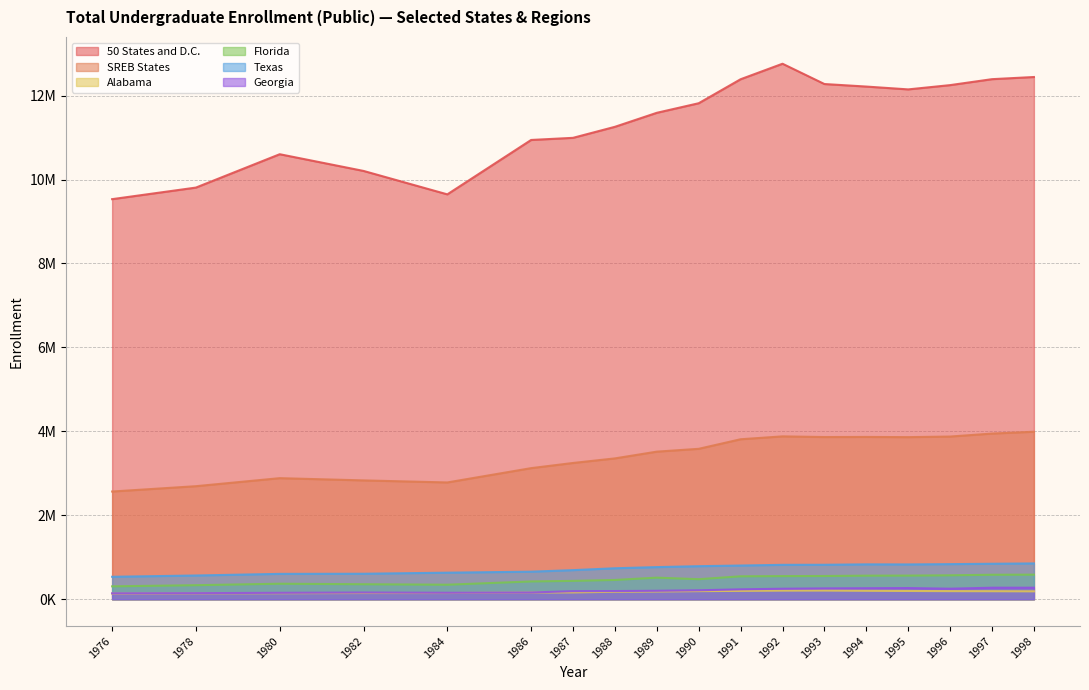

Which series has the largest range (max minus min)?

50 States and D.C.